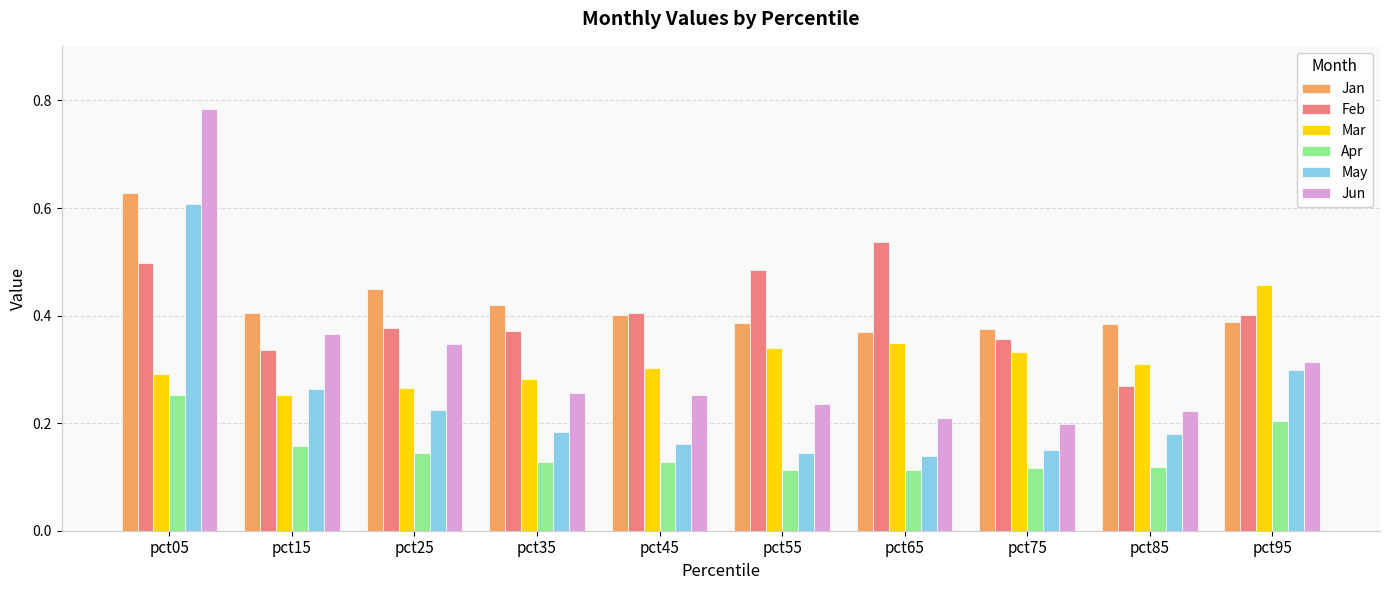

At how many categories does at least one series exceed 0?

10